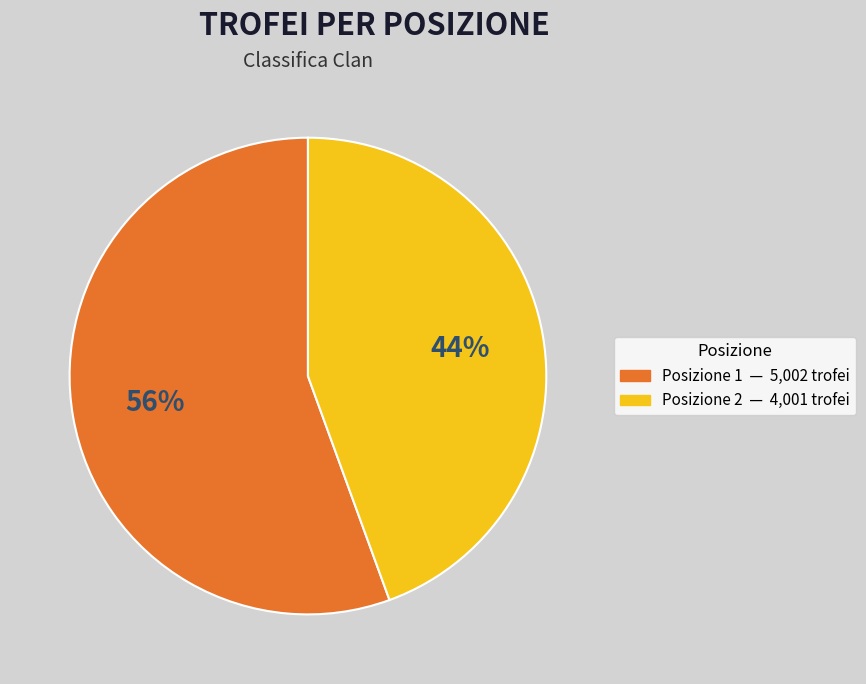

Is there any slice that represents more than half of the pie?

Yes